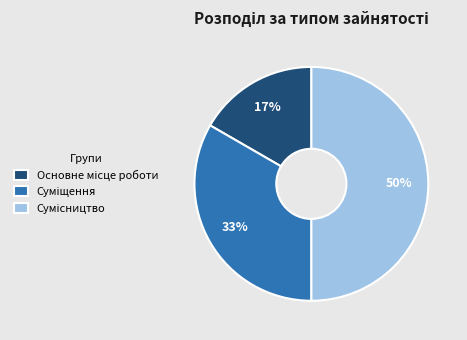

To the nearest percent, what is the difference between the largest and smallest slice percentages?

33%